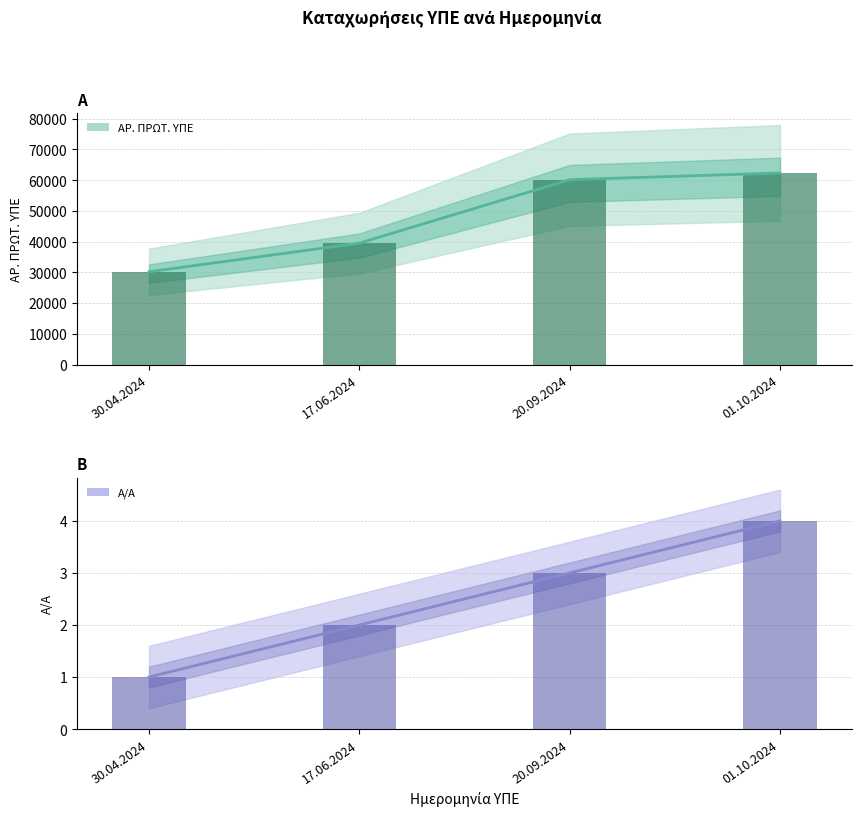

How many bars are there in total?

8